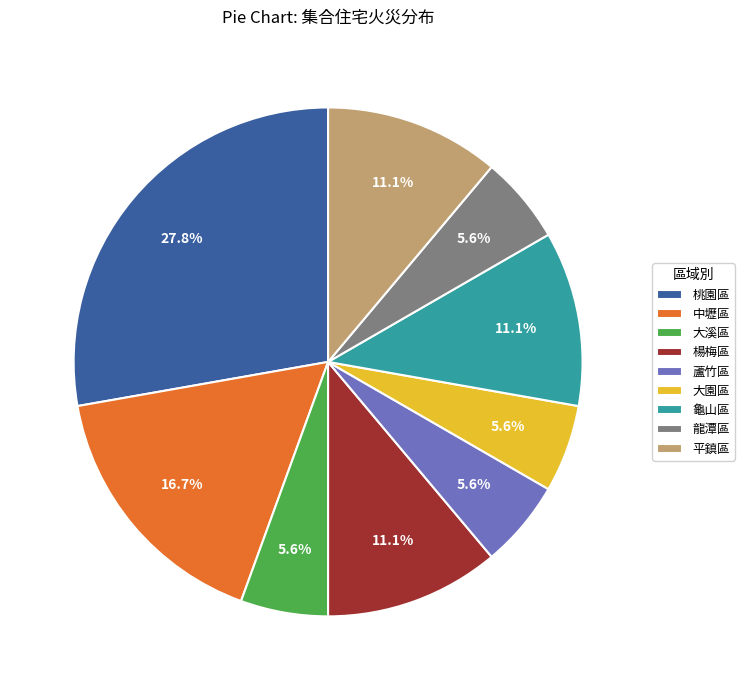

Which has a higher value, 中壢區 or 平鎮區?

中壢區